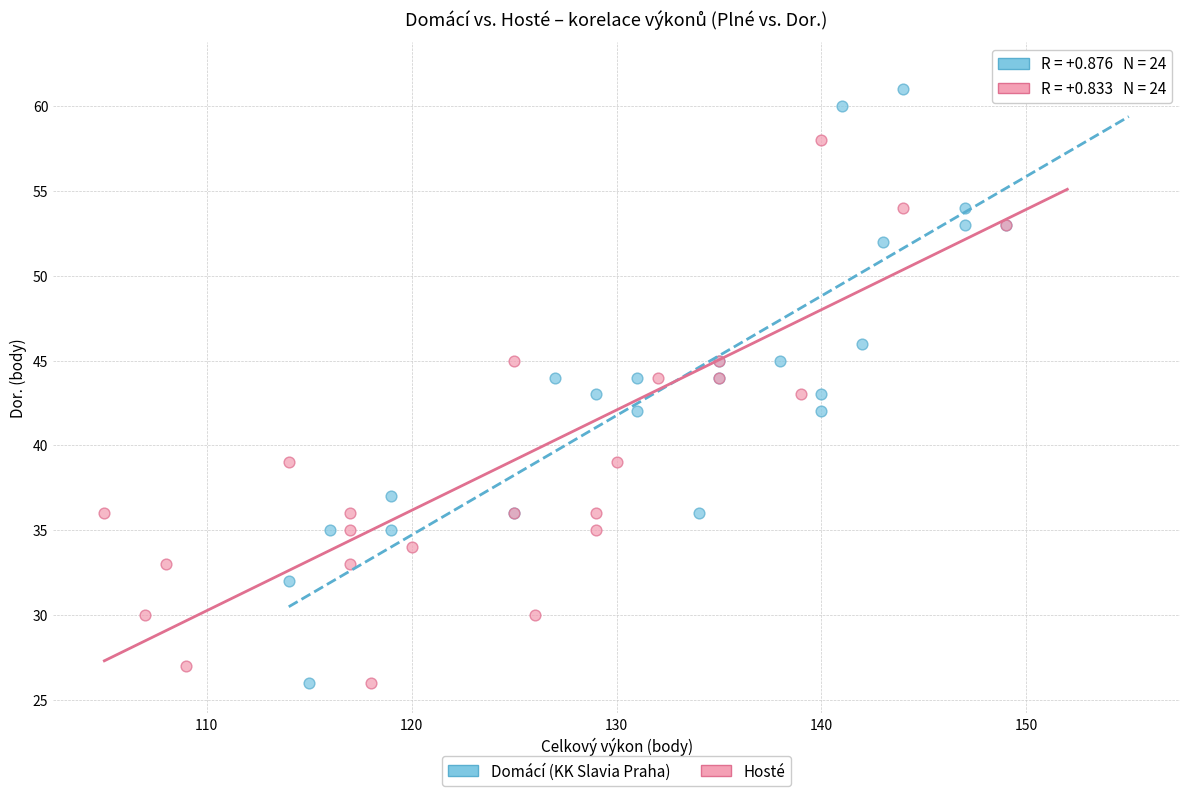

Which series has the largest Y range (max minus min)?

Domácí (KK Slavia Praha)